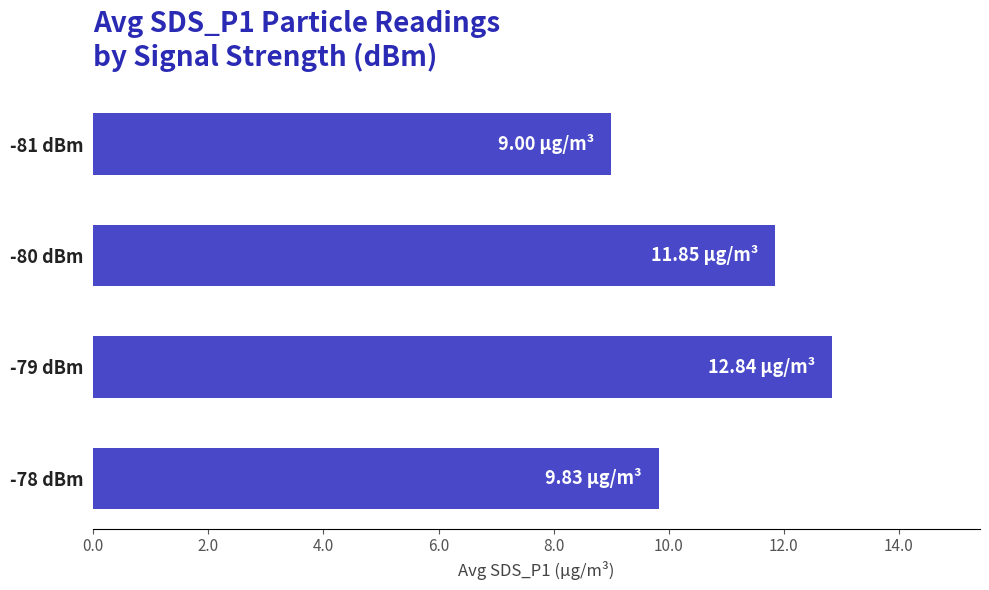

What is the change in value from -79 dBm to -78 dBm?

-3.0